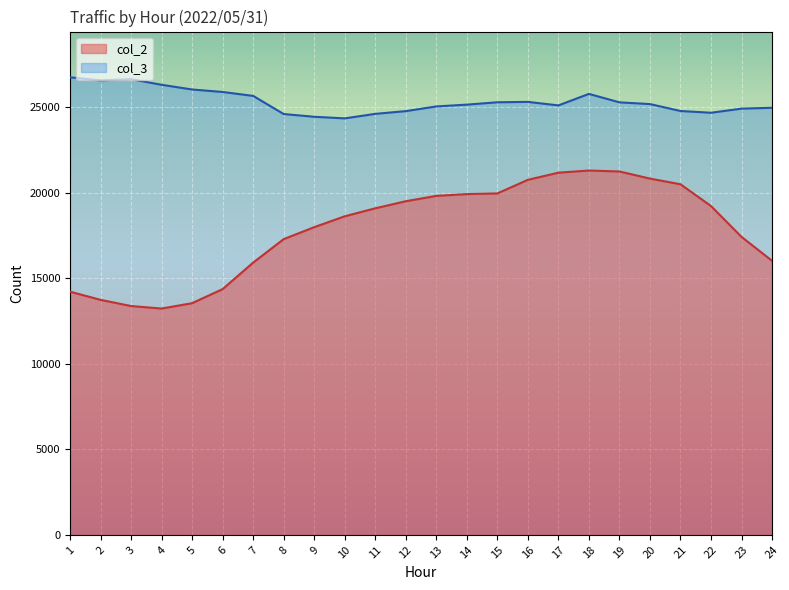

How many lines are shown in the chart?

2